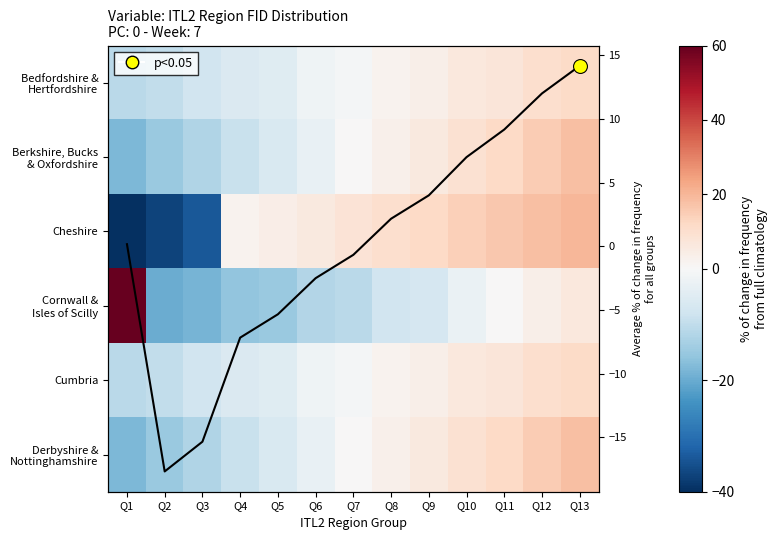

What is the difference between the maximum and minimum values in the Derbyshire & Nottinghamshire series?

36.0